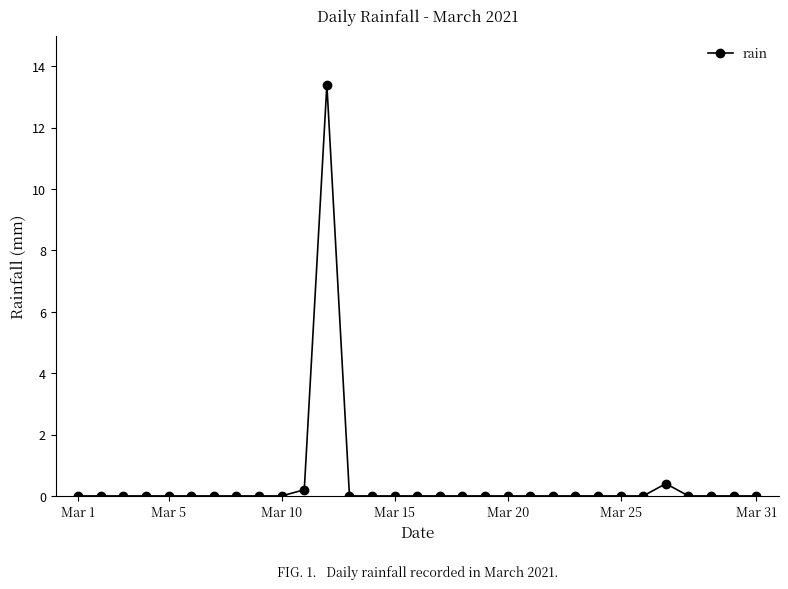

True or false: the data has more than 0 interior local peaks.

True